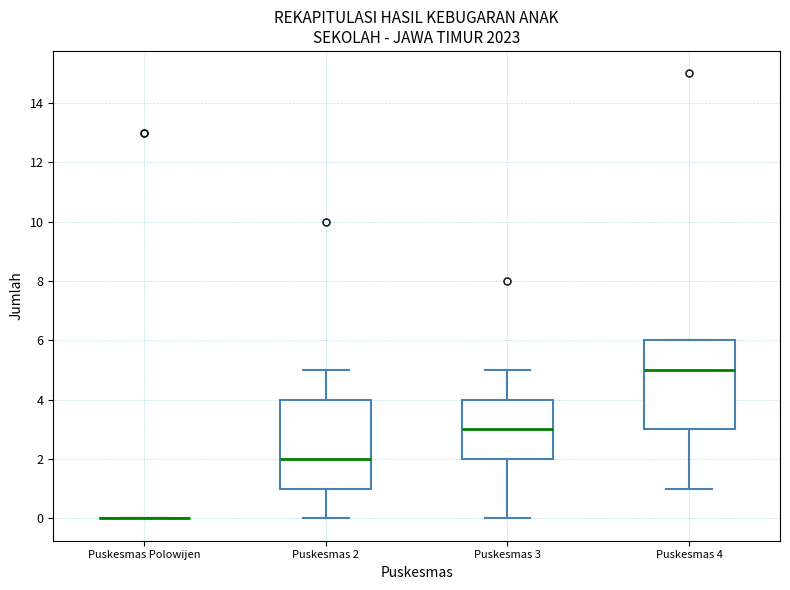

Where is the lower edge of the box for Puskesmas 3 on the y-axis? The values are not printed on the chart, so give them approximately, as read against the axis.

2